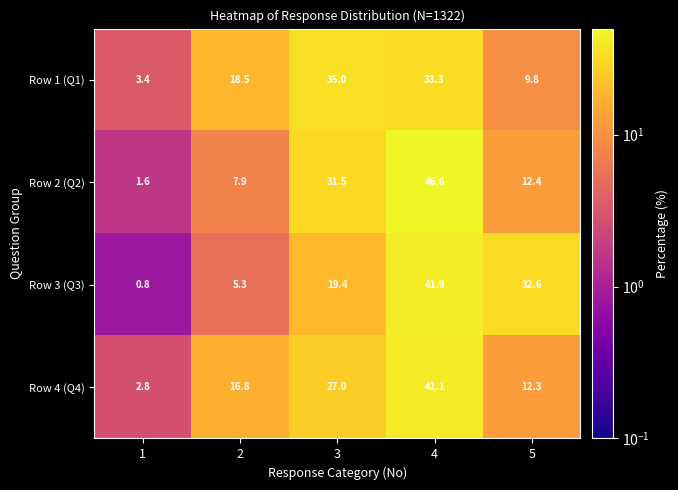

Which series has the widest spread of values?

Row 2 (Q2)